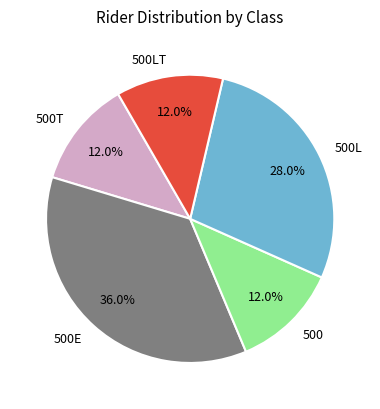

Combined, what portion of the pie is 500E and 500T?

48.0%